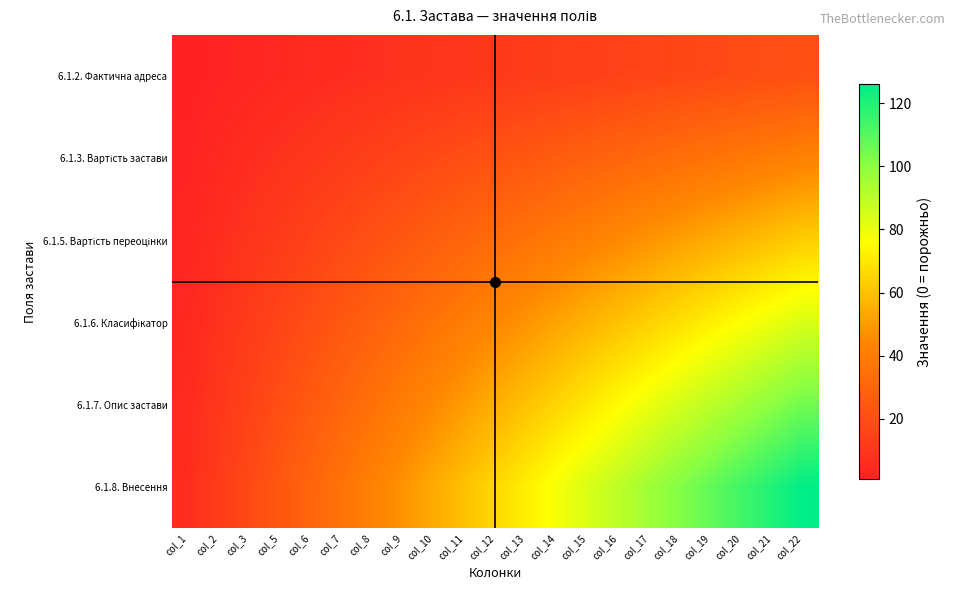

Which has a higher value, col_21 or col_8?

col_21